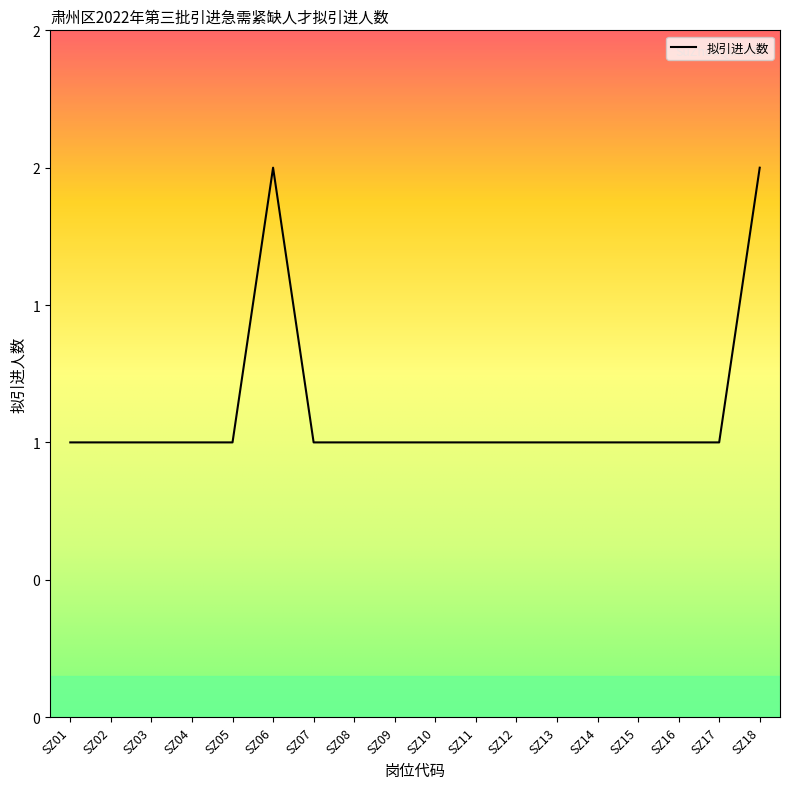

True or false: there are more than 1 points higher than both neighbors.

False